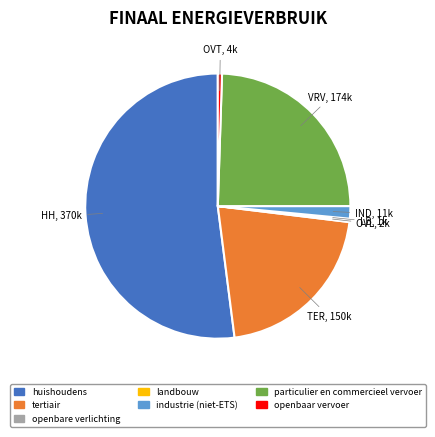

Combined, do particulier en commercieel vervoer and industrie (niet-ETS) account for over 50%?

No